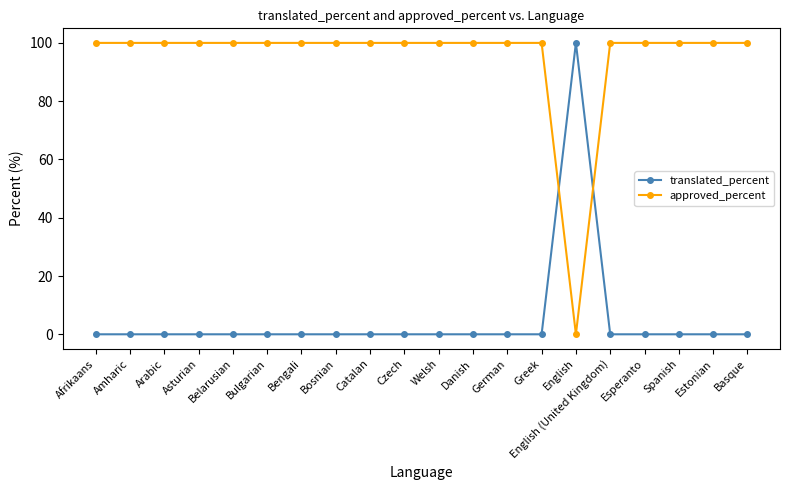

Between which two adjacent categories do approved_percent and translated_percent first intersect?

Greek and English